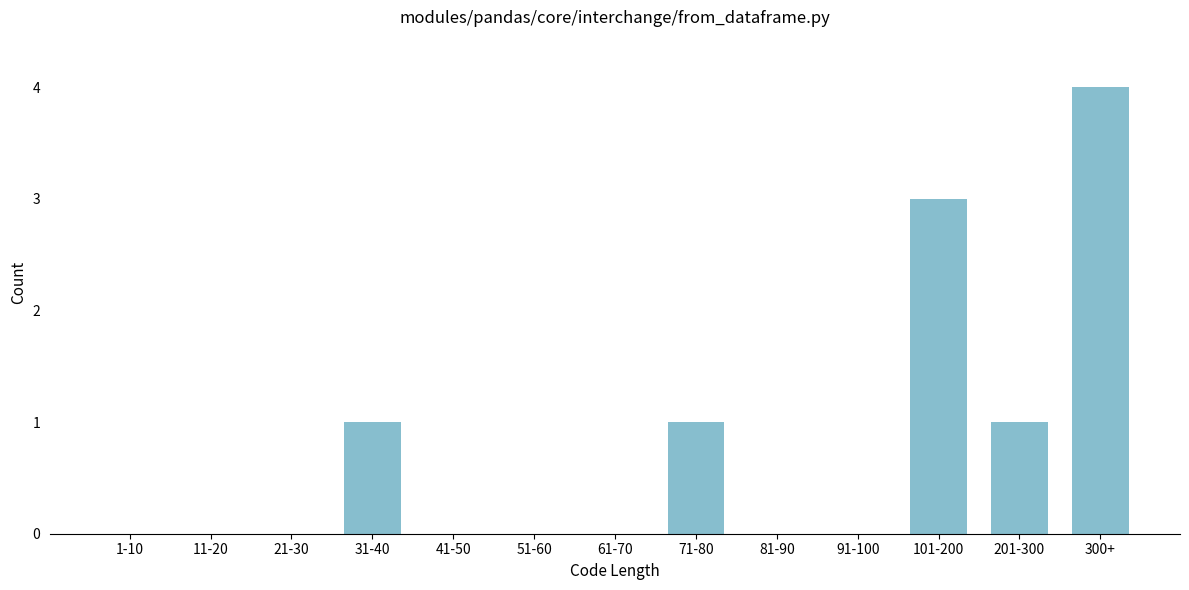

What is the sum of all values?

10